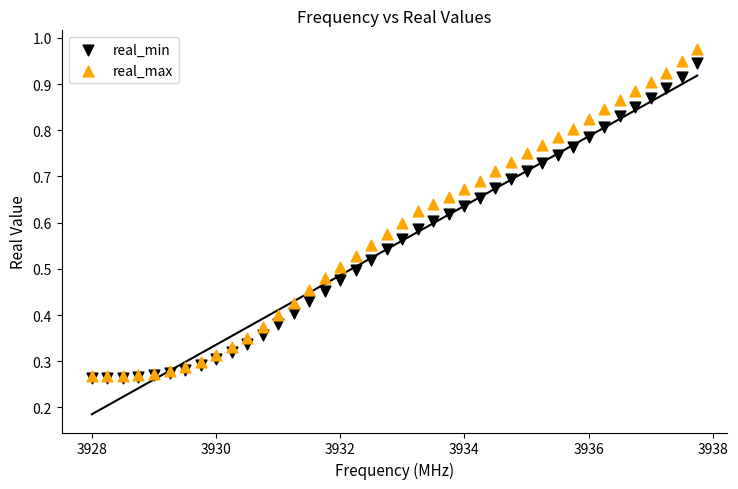

Which series has the largest Y range (max minus min)?

real_max